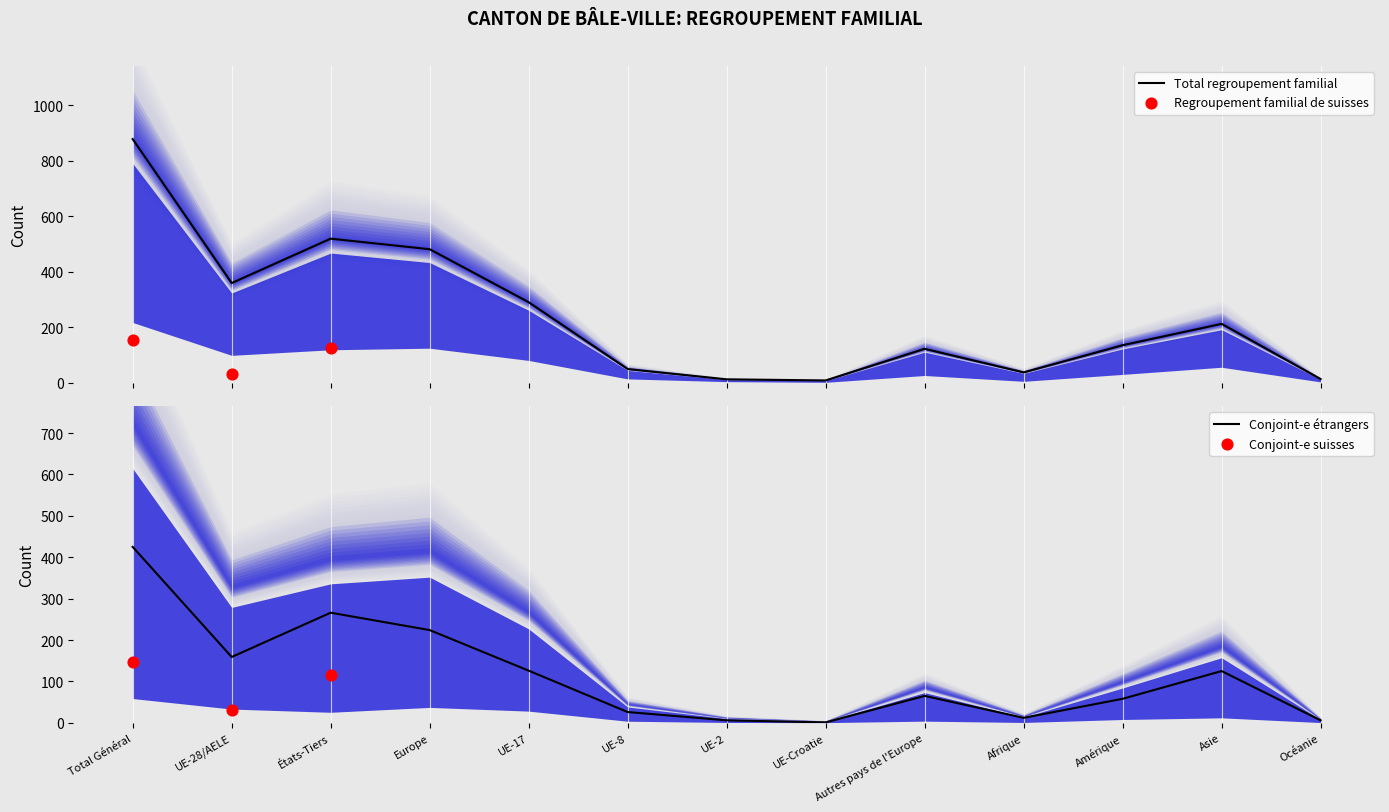

At which label is Conjoint-e étrangers closest to 213?

Europe